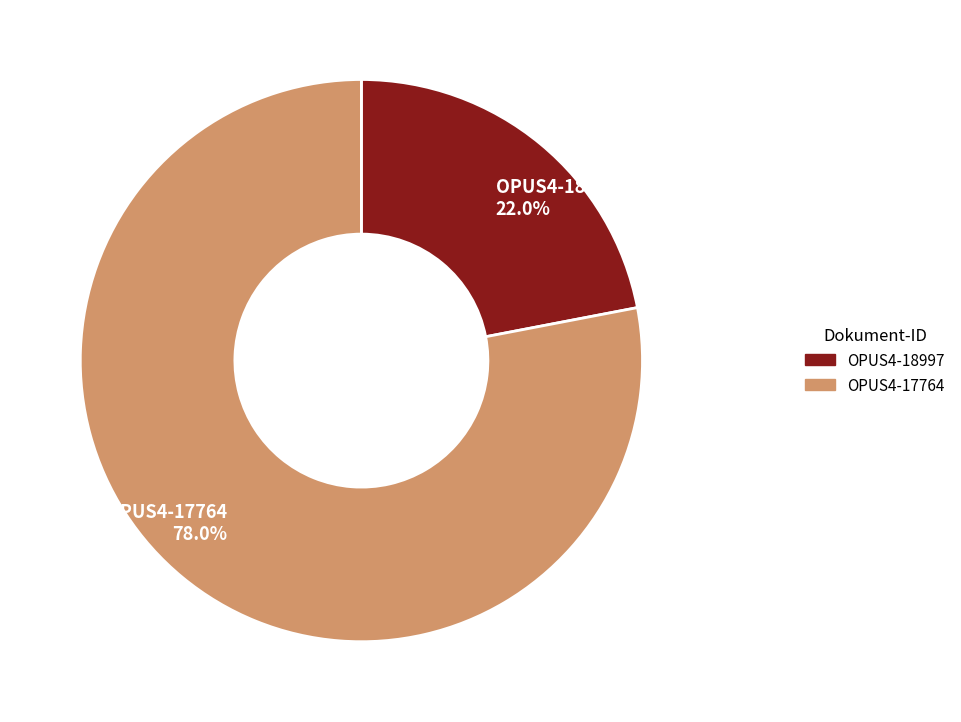

Combined, what portion of the pie is OPUS4-17764 and OPUS4-18997?

100.0%